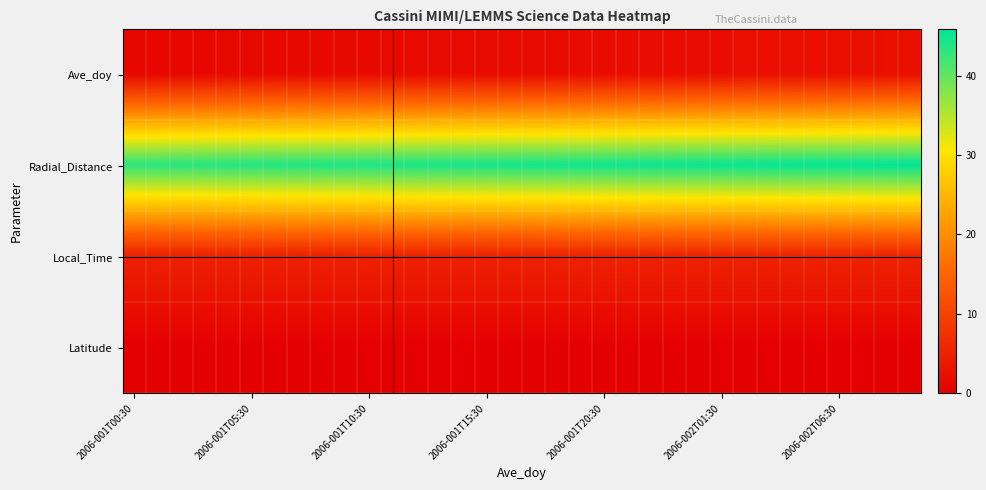

Reading left to right, list all the values displayed in this chart.

Ave_doy: 1.0	1.1	1.1	1.1	1.2	1.2	1.3	1.3	1.4	1.4	1.4	1.5	1.5	1.6	1.6	1.6	1.7	1.7	1.8	1.8	1.9	1.9	1.9	2.0	2.0	2.1	2.1	2.1	2.2	2.2	2.3	2.3	2.4	2.4
Radial_Distance: 43.2	43.3	43.4	43.5	43.6	43.7	43.8	43.9	44.0	44.0	44.1	44.2	44.3	44.4	44.5	44.6	44.6	44.7	44.8	44.9	45.0	45.0	45.1	45.2	45.2	45.3	45.4	45.5	45.5	45.6	45.7	45.7	45.8	45.9
Local_Time: 5.0	5.0	5.0	5.0	5.0	5.0	5.0	5.0	5.0	5.0	5.0	5.0	5.0	5.1	5.1	5.1	5.1	5.1	5.1	5.1	5.1	5.1	5.1	5.1	5.1	5.1	5.2	5.2	5.2	5.2	5.2	5.2	5.2	5.2
Latitude: -0.0	-0.0	-0.0	-0.1	-0.1	-0.1	-0.1	-0.1	-0.1	-0.1	-0.1	-0.1	-0.1	-0.1	-0.1	-0.1	-0.1	-0.1	-0.1	-0.1	-0.1	-0.1	-0.1	-0.1	-0.1	-0.1	-0.1	-0.1	-0.1	-0.1	-0.1	-0.1	-0.1	-0.1